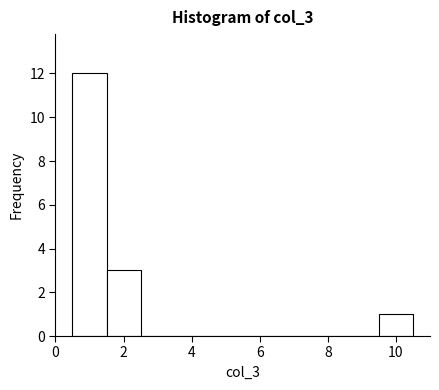

Reading left to right, transcribe this chart: for each bar, give the range it covers on the x-axis and its height. Neither the bar edges nor the heights are printed on the chart, so give them approximately, as read against the axes.

0.5 to 1.5: 12
1.5 to 2.5: 3
2.5 to 3.5: 0
3.5 to 4.5: 0
4.5 to 5.5: 0
5.5 to 6.5: 0
6.5 to 7.5: 0
7.5 to 8.5: 0
8.5 to 9.5: 0
9.5 to 10.5: 1